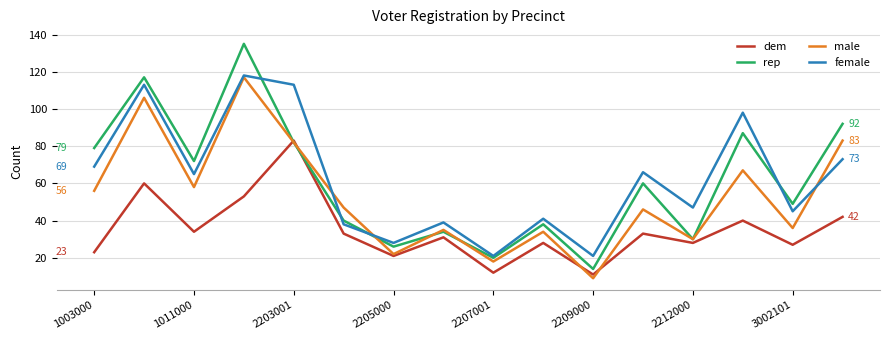

Which series has the largest range (max minus min)?

rep